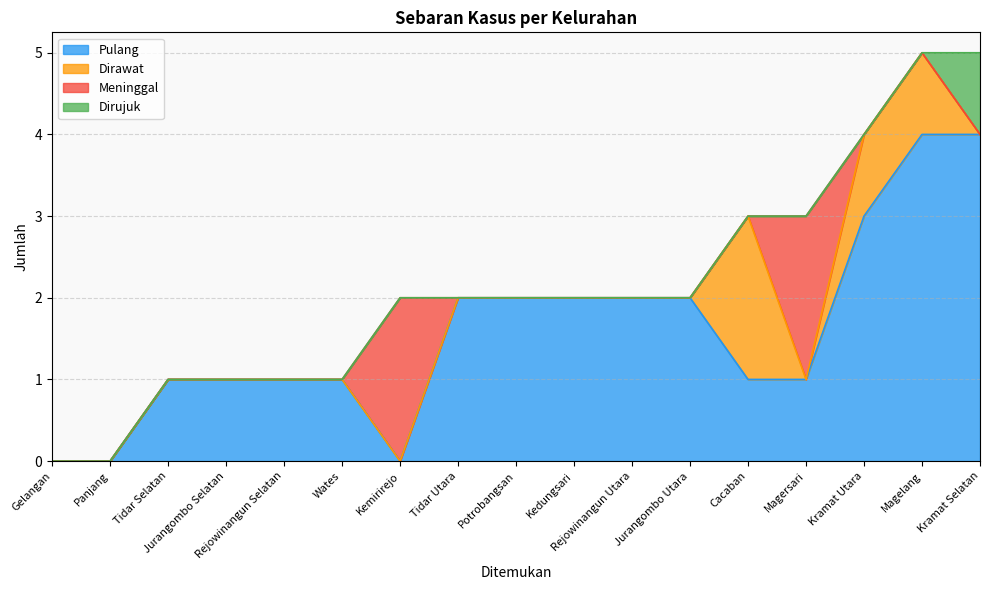

The value of Dirawat at Tidar Utara is 0. True or false?

True